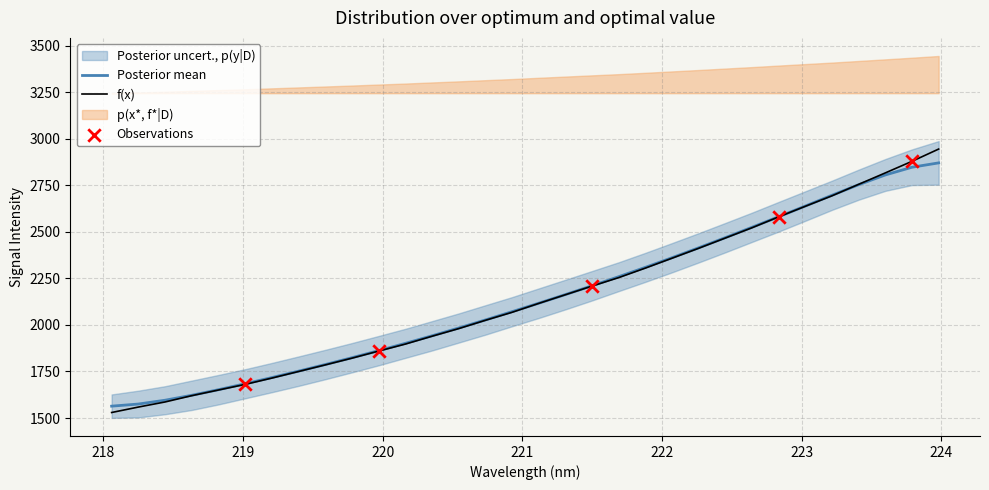

What is the maximum value for Posterior mean?

2870.6